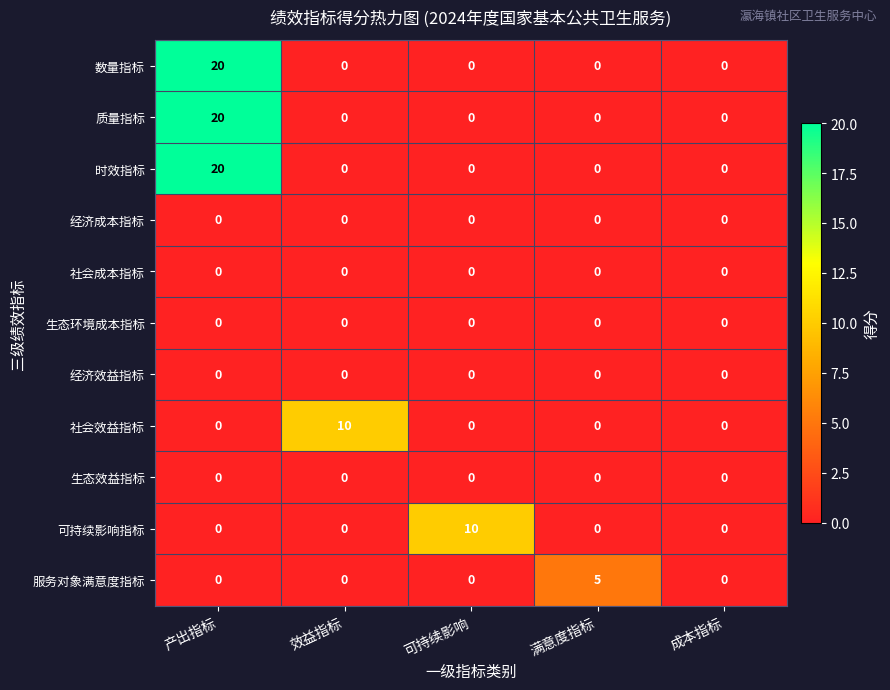

Count the number of categories in the chart.

5